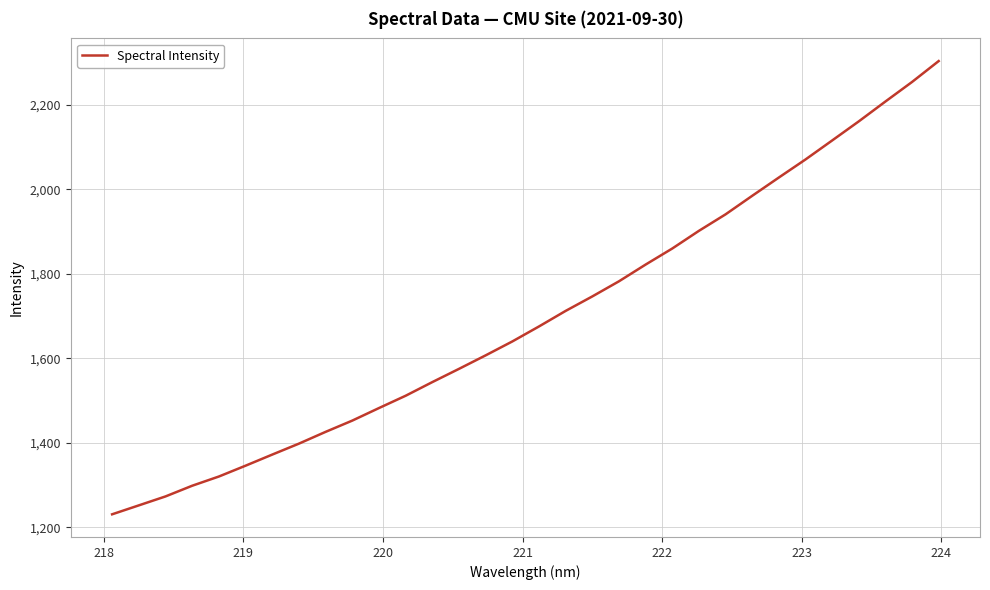

Reading right to left, list all the values displayed in this chart.

2303.9	2254.4	2208.1	2161.1	2115.8	2070.9	2028.1	1984.8	1940.9	1901.9	1860.0	1822.0	1782.4	1746.6	1712.3	1675.5	1639.9	1607.0	1575.0	1543.7	1511.4	1482.2	1452.5	1425.9	1398.0	1372.0	1345.8	1320.1	1298.3	1272.9	1251.8	1230.6